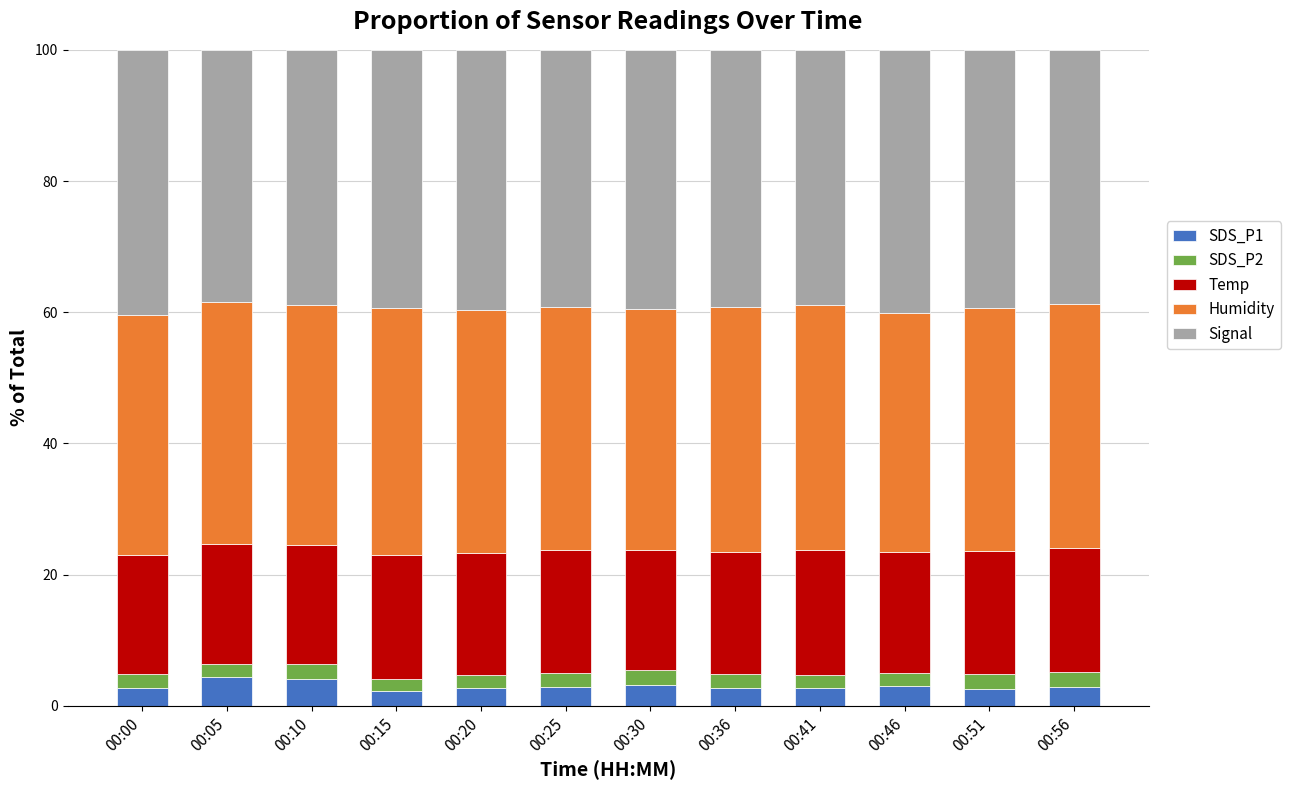

What is the sum of all SDS_P1 values?

36.0